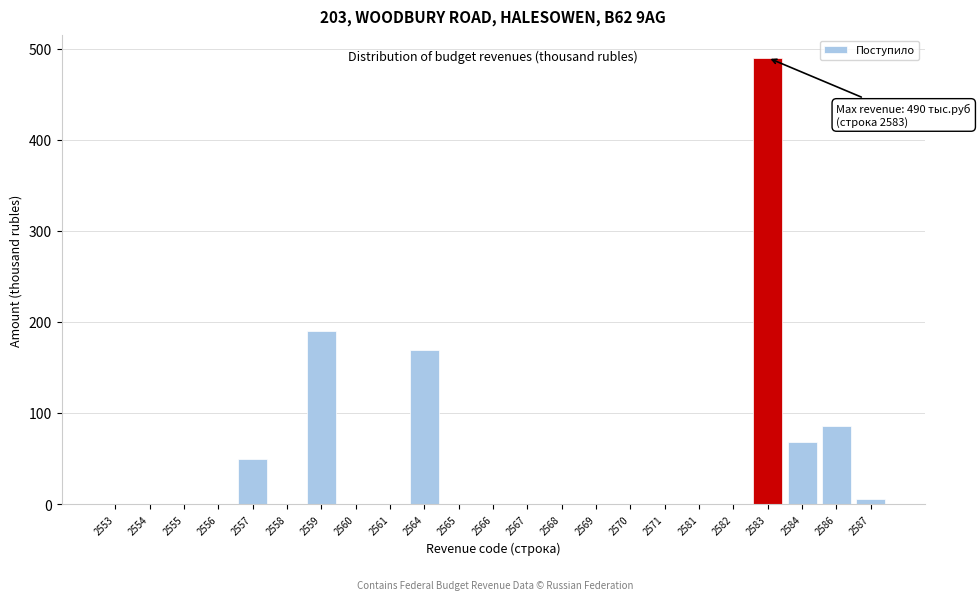

Reading left to right, transcribe all the data shown in this chart.

2553=0	2554=0	2555=0	2556=0	2557=49	2558=0	2559=190	2560=0	2561=0	2564=169	2565=0	2566=0	2567=0	2568=0	2569=0	2570=0	2571=0	2581=0	2582=0	2583=490	2584=68	2586=86	2587=6